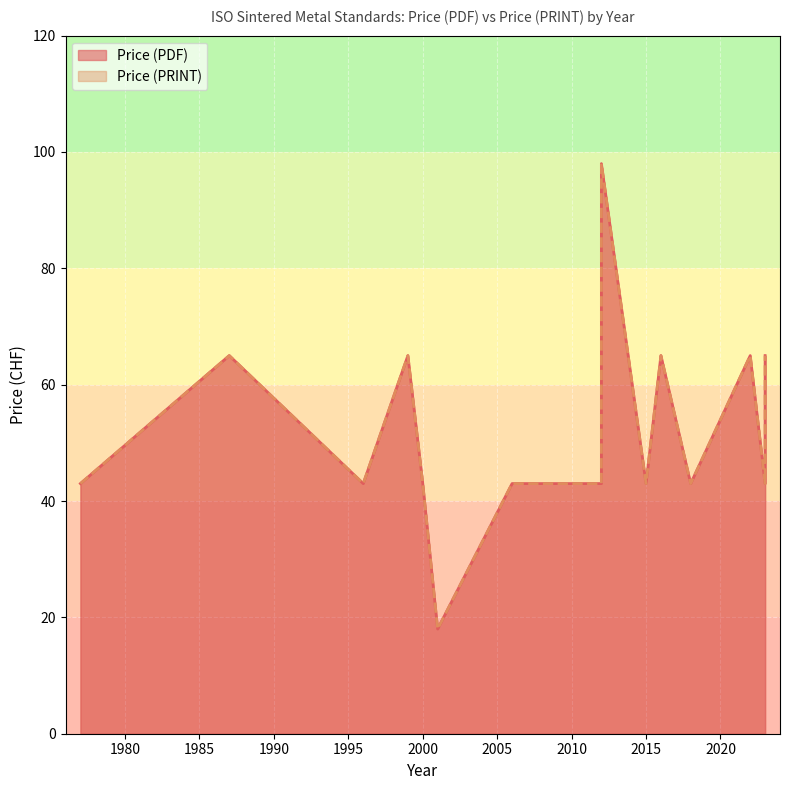

How many values in the Price (PDF) series exceed 43?

6